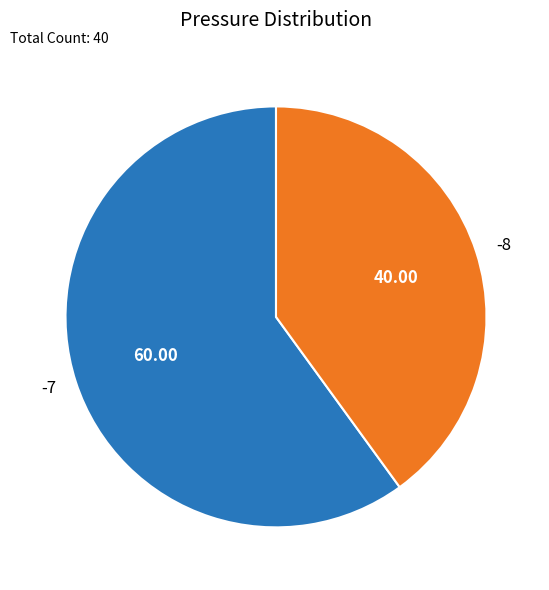

Do -8 and -7 together represent more than half of the pie?

Yes